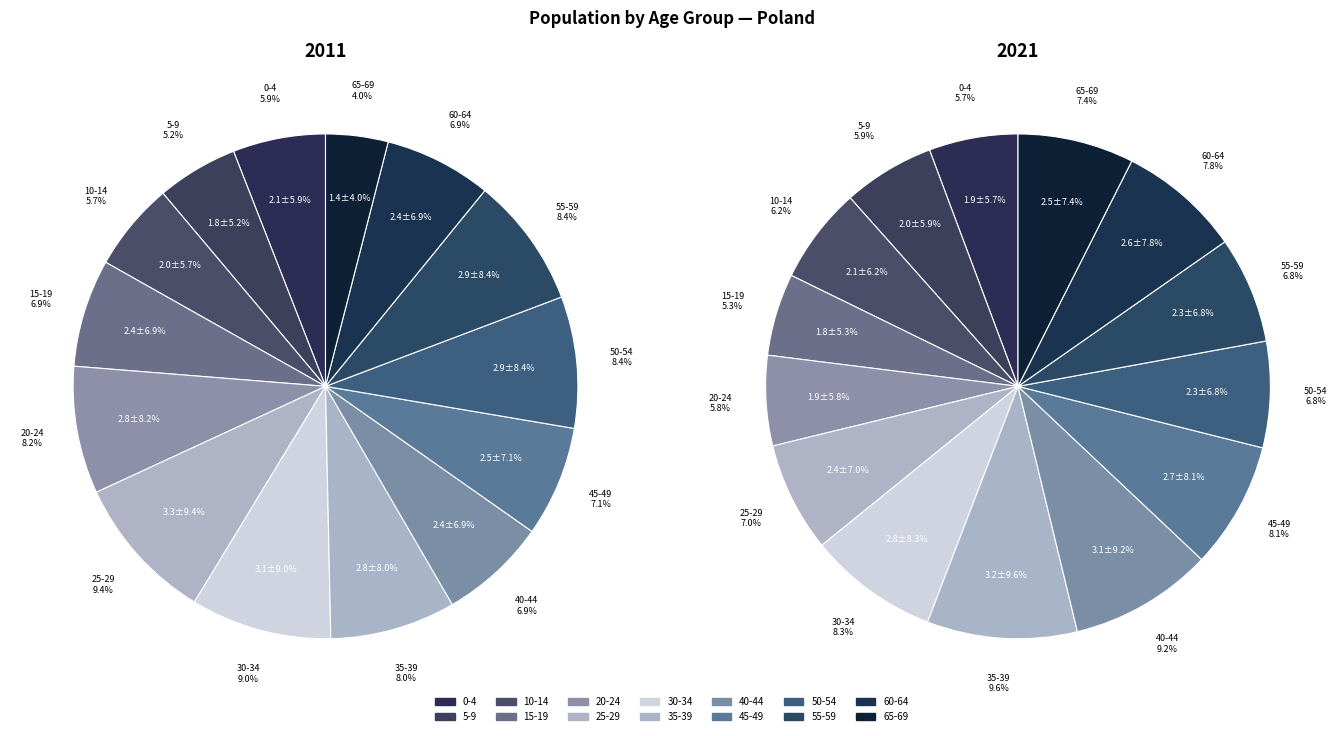

Is there any slice that represents more than half of the pie?

No